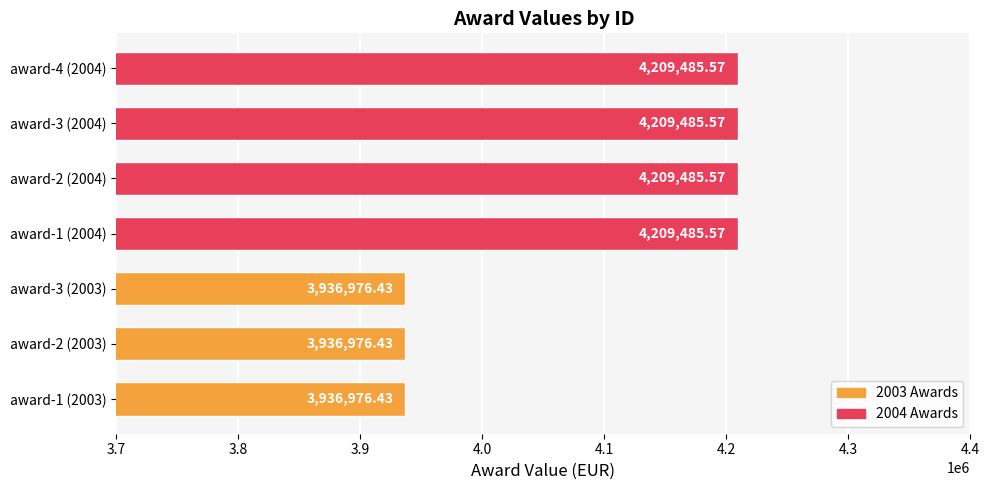

Between award-1 (2003) and award-1 (2004), which is larger?

award-1 (2004)